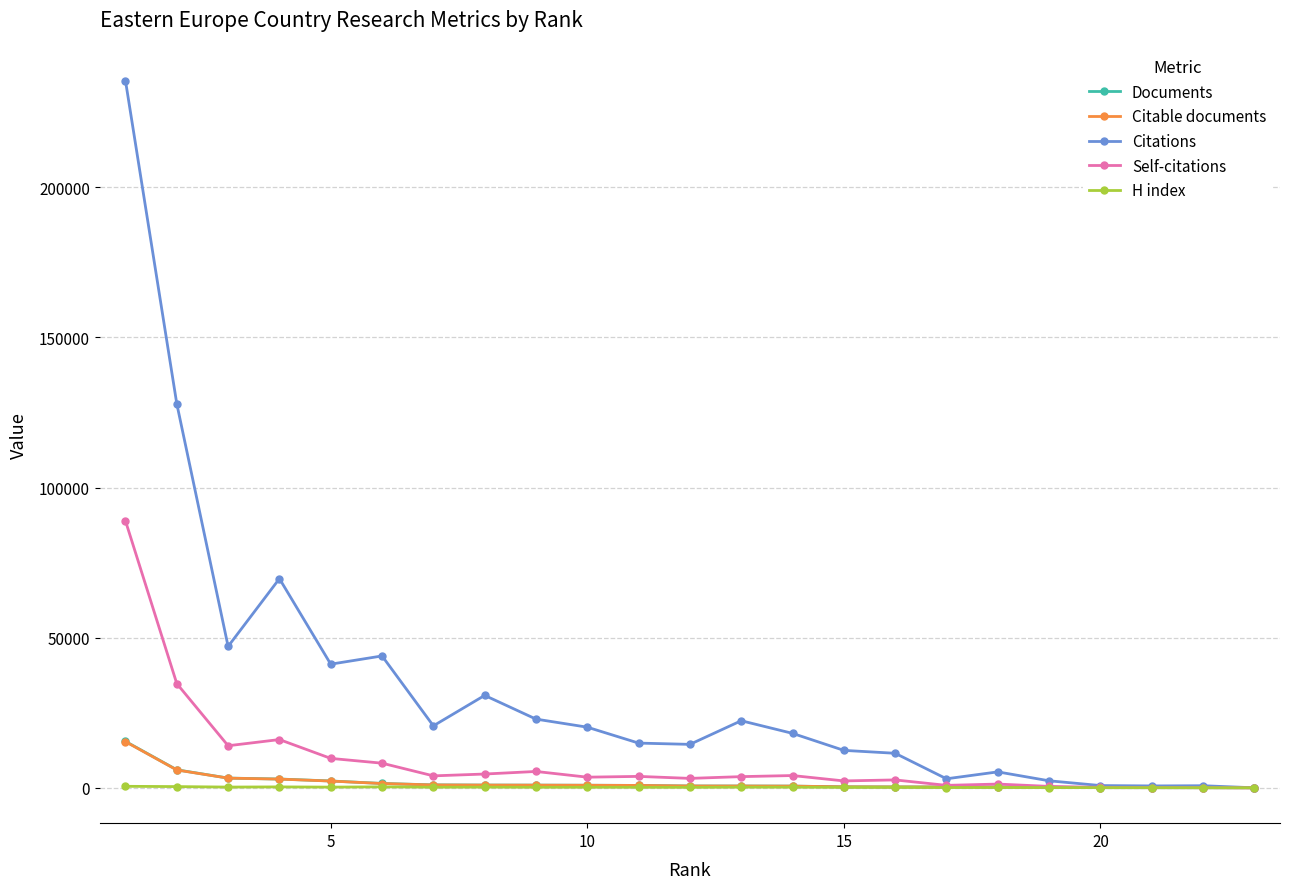

Which series has the largest total across all categories?

Citations